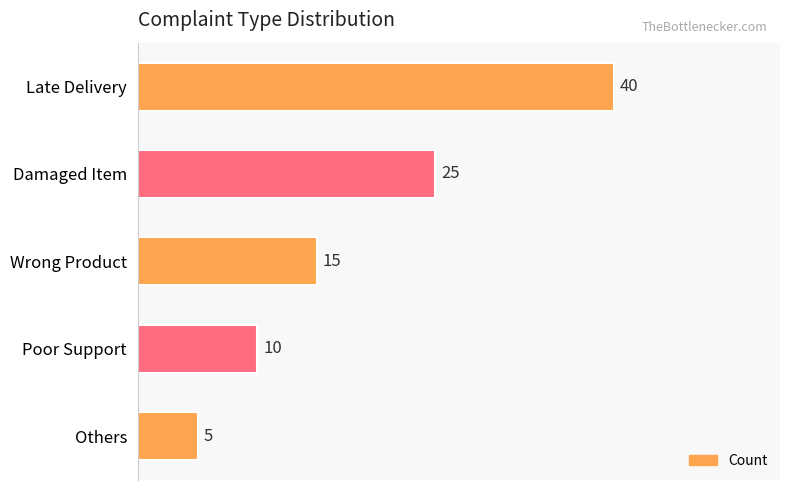

Which has a higher value, Damaged Item or Poor Support?

Damaged Item